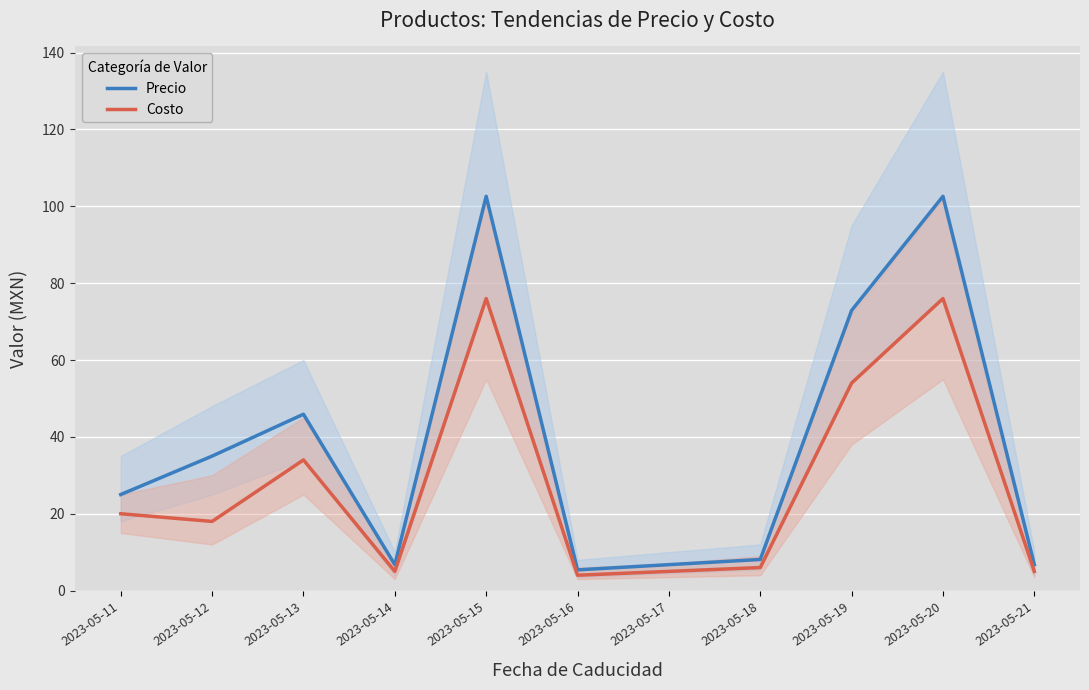

Reading left to right, extract all data points from this chart.

Precio: 25.0	35.0	45.9	6.8	102.6	5.4	6.8	8.1	72.9	102.6	6.8
Costo: 20.0	18.0	34.0	5.0	76.0	4.0	5.0	6.0	54.0	76.0	5.0